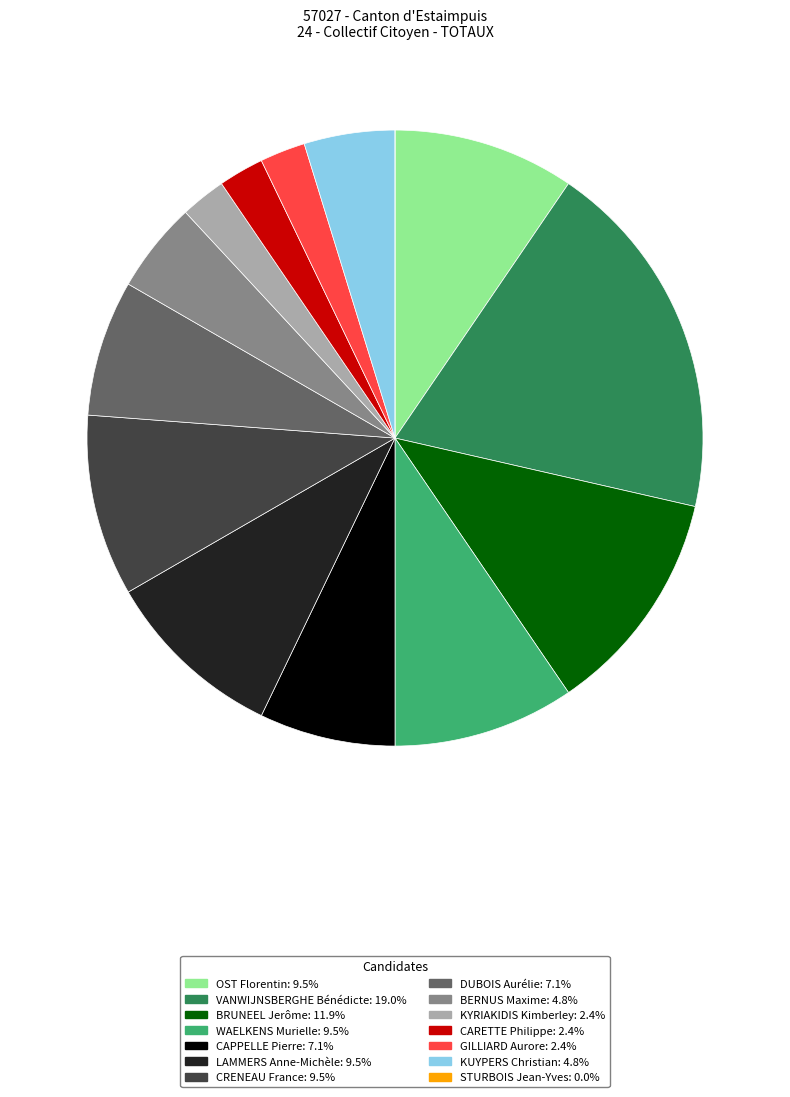

Is the sum of DUBOIS Aurélie and CARETTE Philippe greater than half?

No